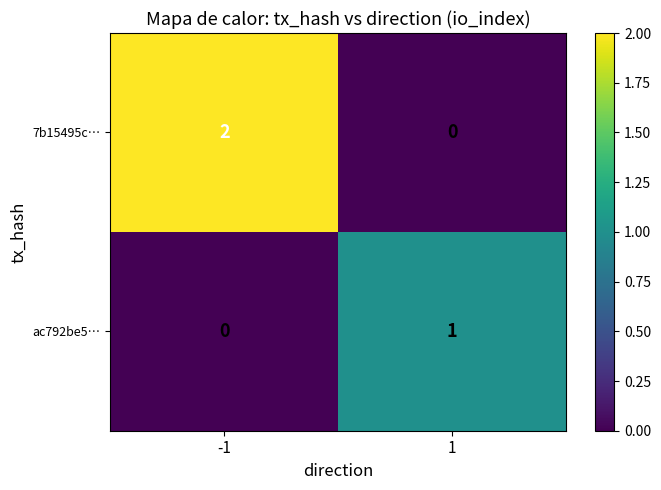

What is the total value across all series at 1?

1